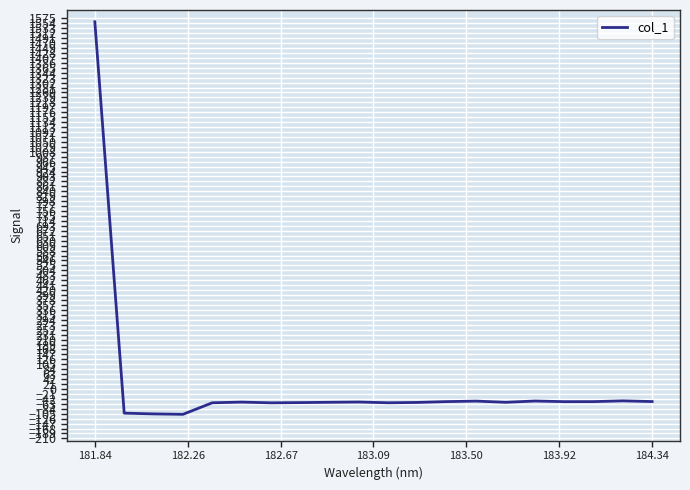

How many series are shown in this chart?

1